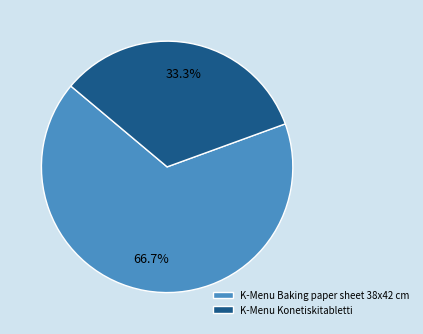

Does any single category account for the majority?

Yes